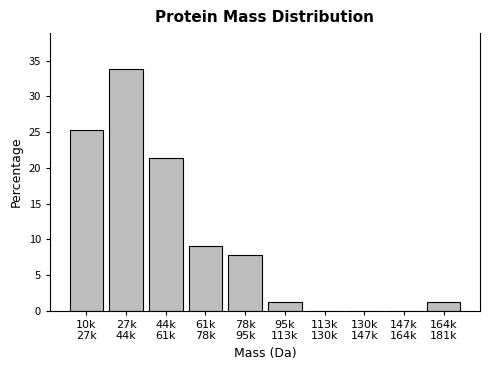

What is the greatest value displayed?

33.8